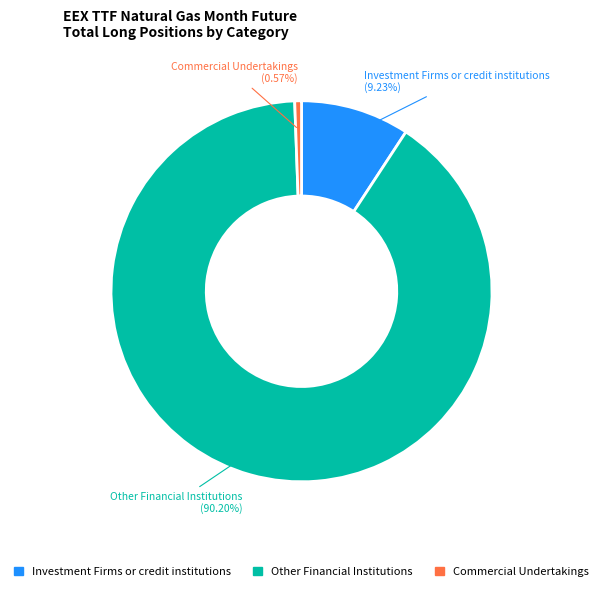

Which category has the smallest portion of the pie?

Commercial Undertakings